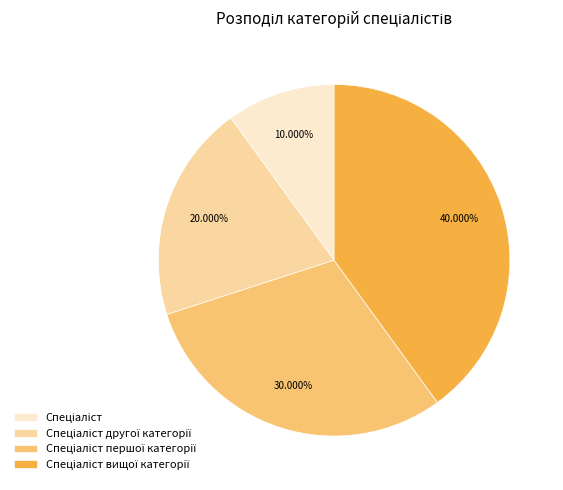

Is there a majority slice in this chart?

No